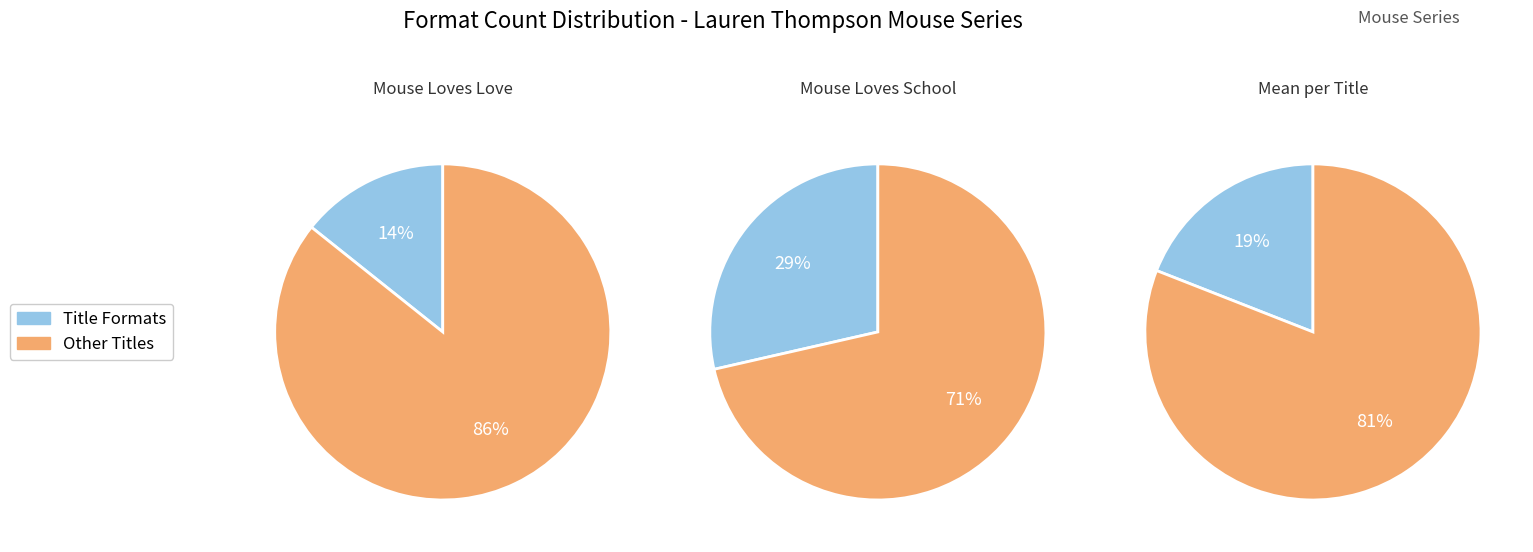

True or false: Mouse Loves Fall accounts for 23% of the total.

False